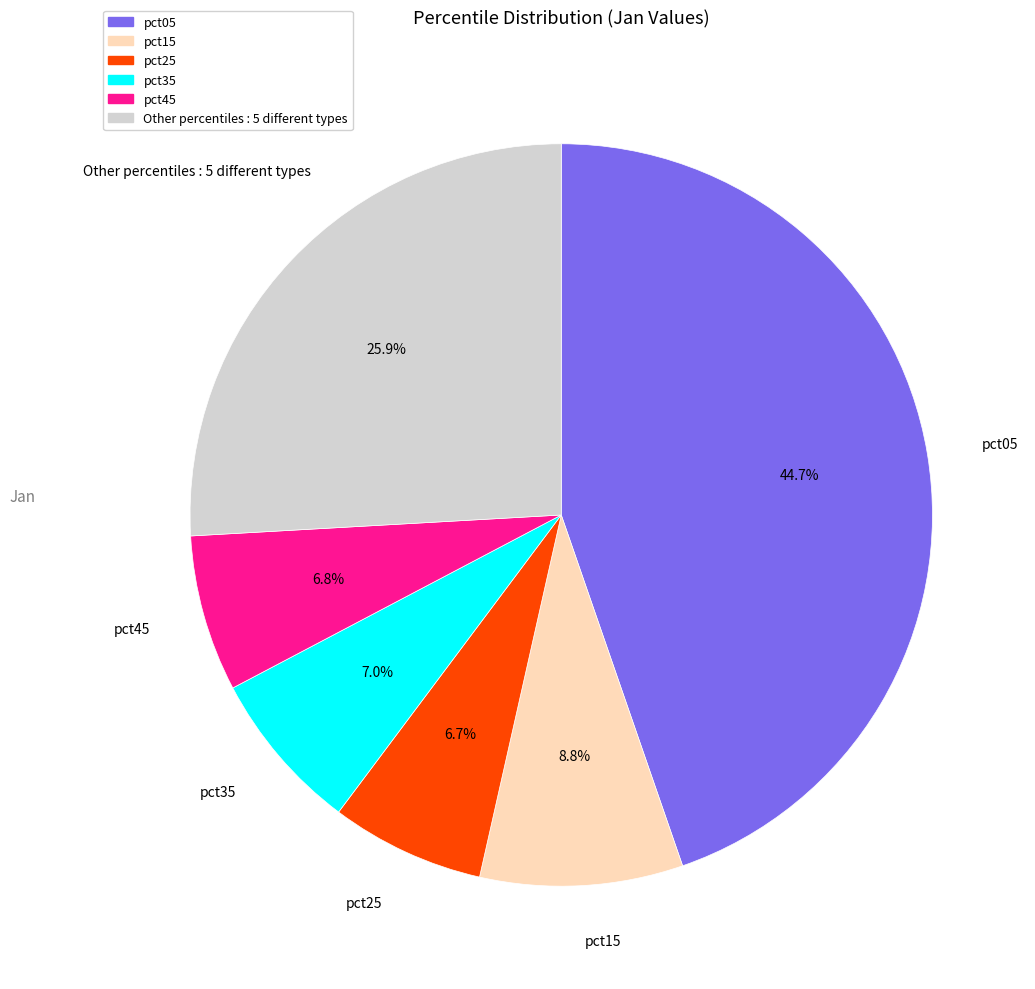

Is there a majority slice in this chart?

No